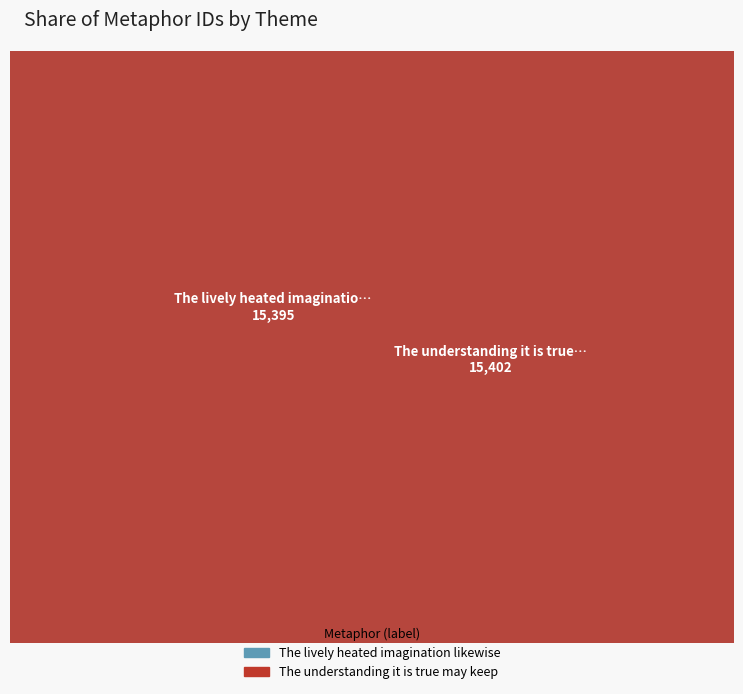

Which slice represents more than half of the pie?

The understanding it is true may keep